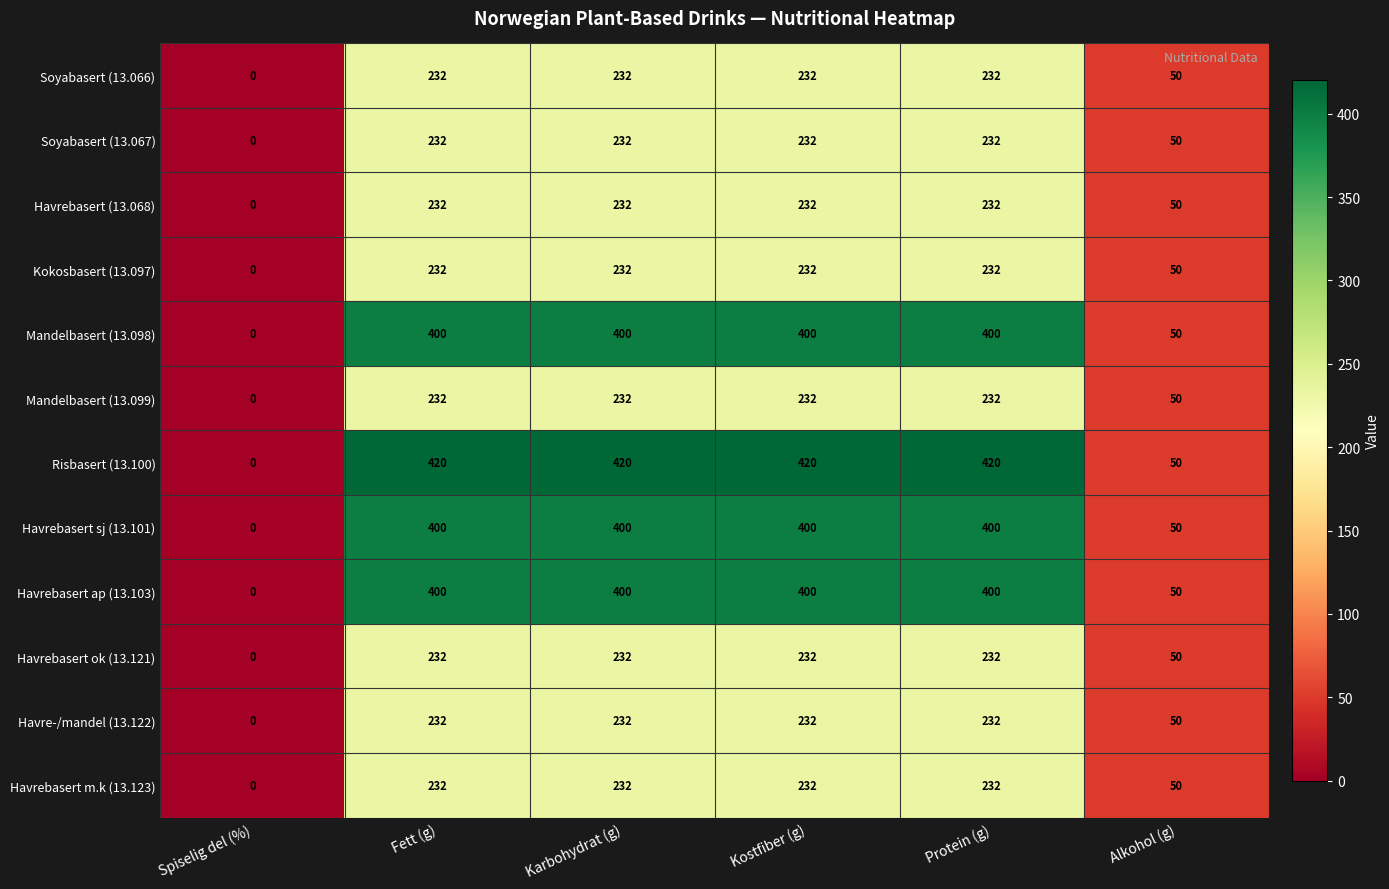

Which series has the widest spread of values?

Risbasert (13.100)